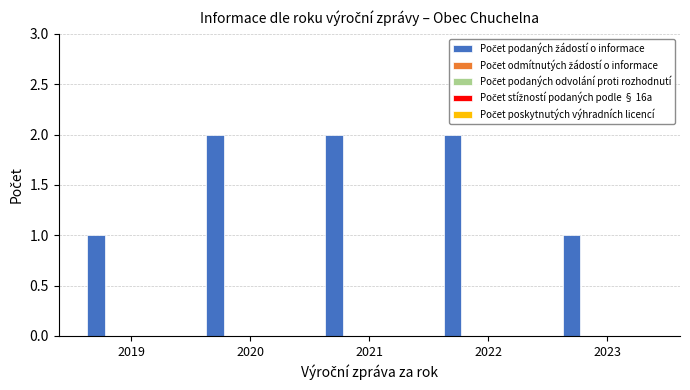

Does the chart contain any negative values?

No